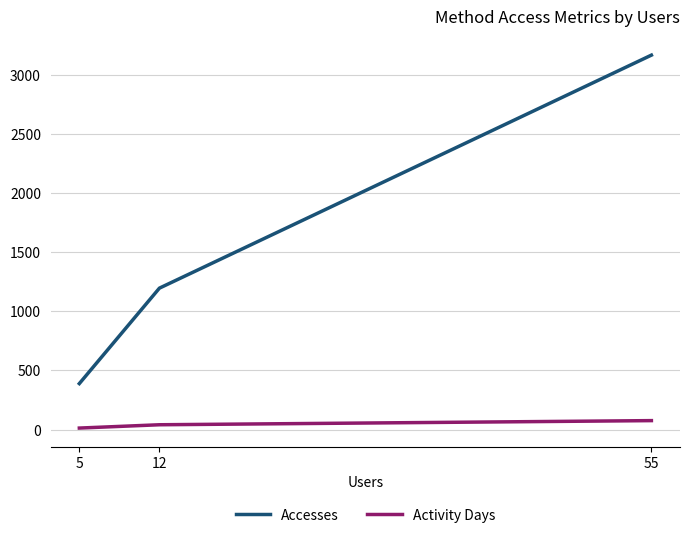

What is the spread (max minus min) of values at 55?

3090